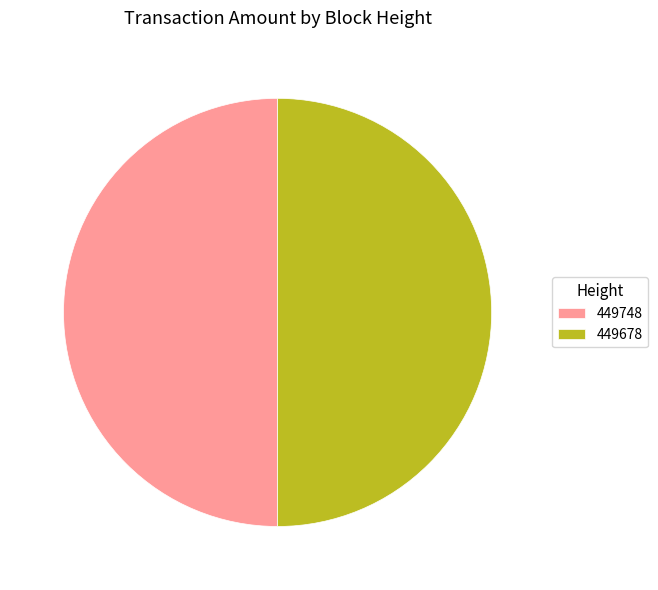

Combined, do 449678 and 449748 account for over 50%?

Yes